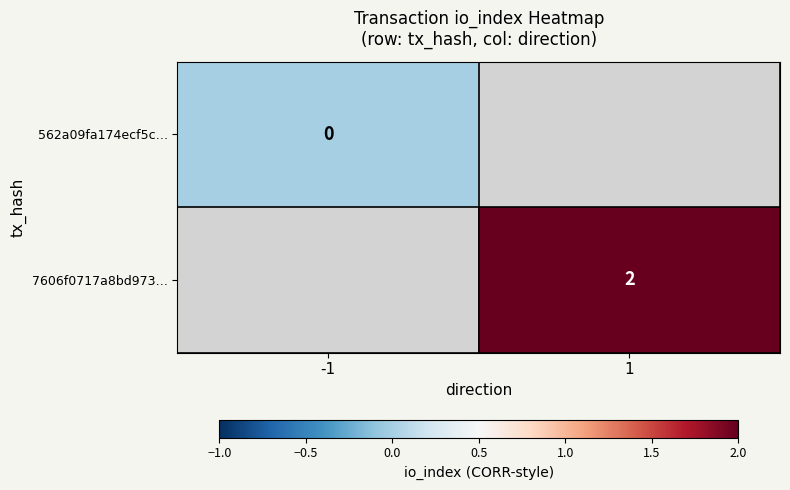

What is the maximum value shown in the chart?

2.0